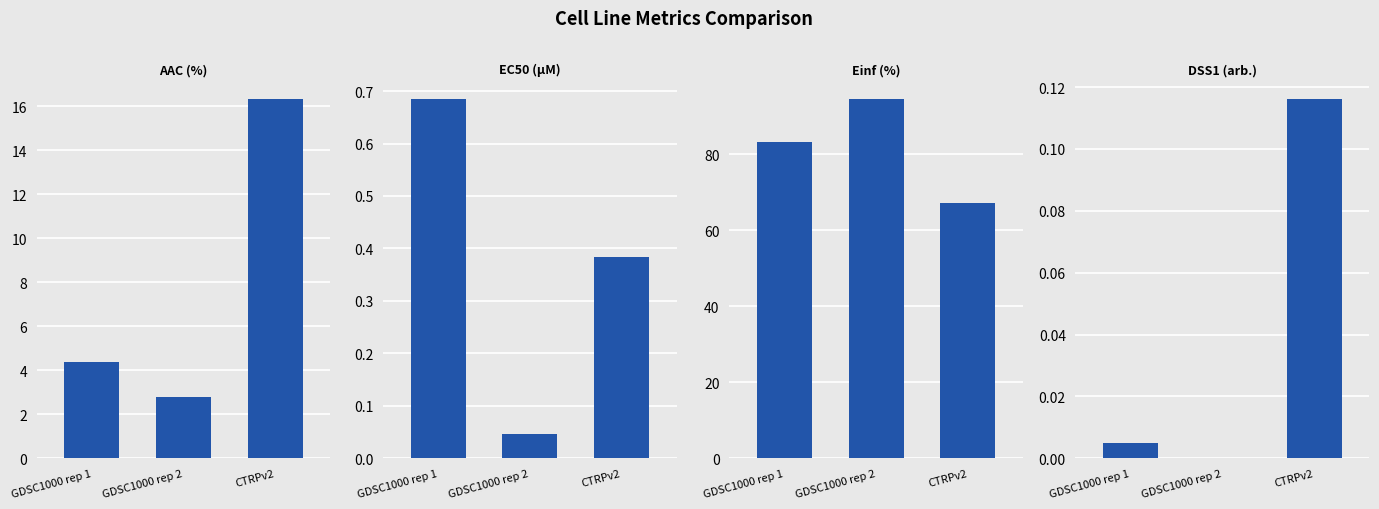

How many groups of bars are there?

3